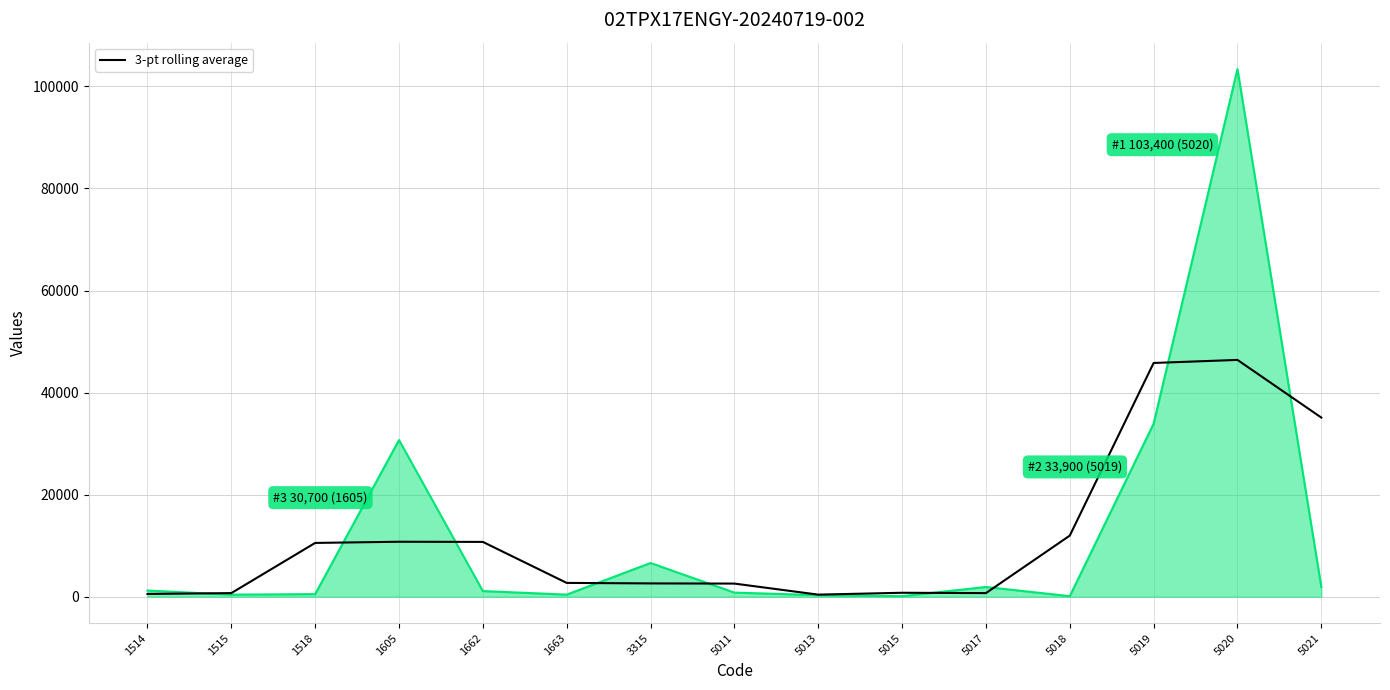

Which category has the highest value across all series?

5020